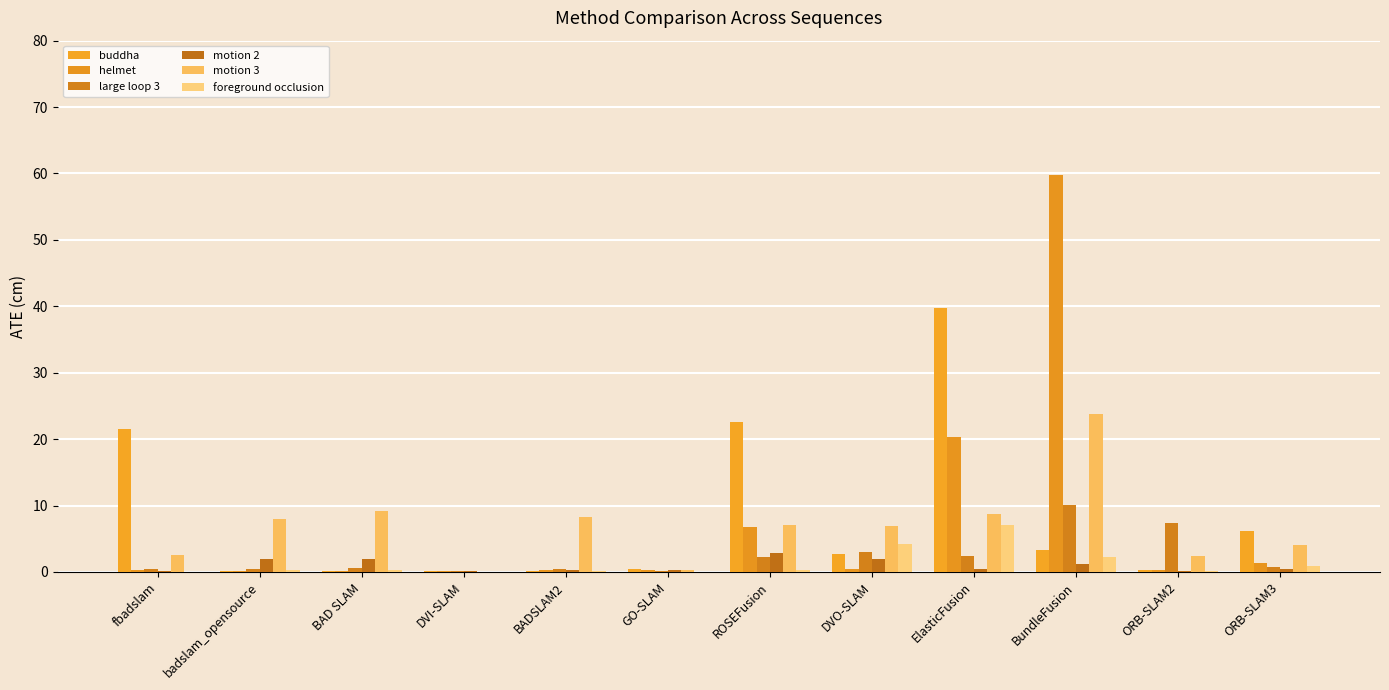

What value does the motion 2 series have at BundleFusion?

1.2